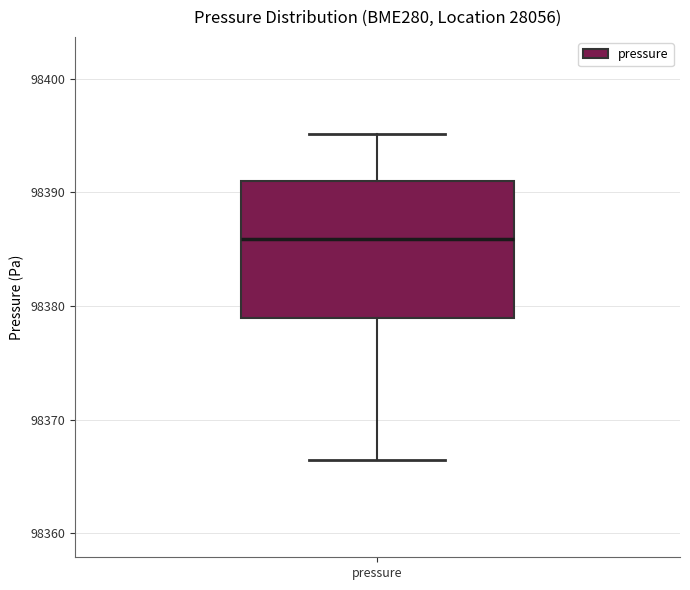

Transcribe this box plot: give where the median line is, the range the box spans, and where the two whiskers end, as read against the y-axis. The values are not printed on the chart, so give them approximately, as read against the axis.

median 98386, box 98379 to 98391, whiskers 98366 to 98395